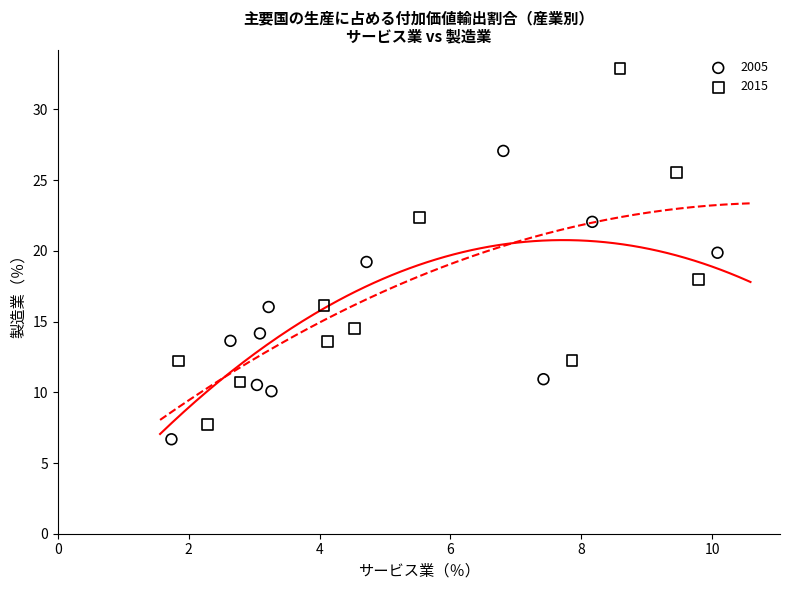

Which series reaches the maximum Y coordinate?

2015